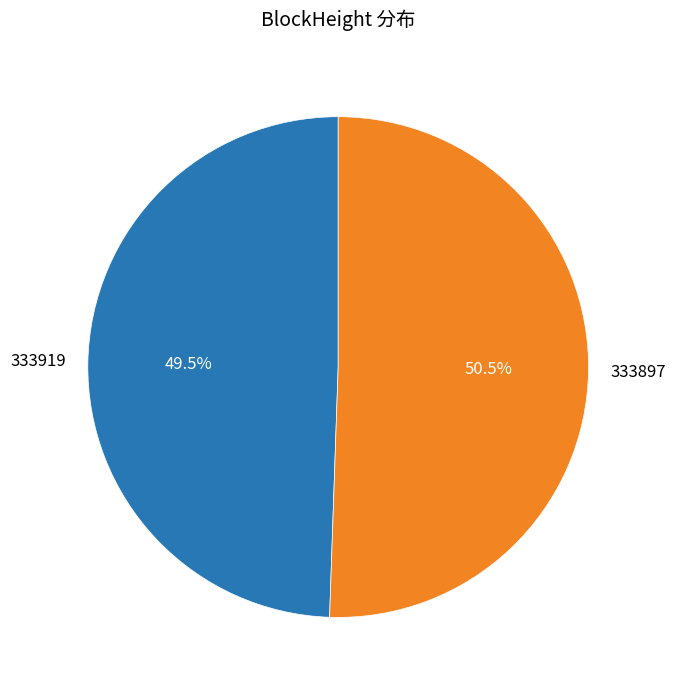

Between 333919 and 333897, which is larger?

333897